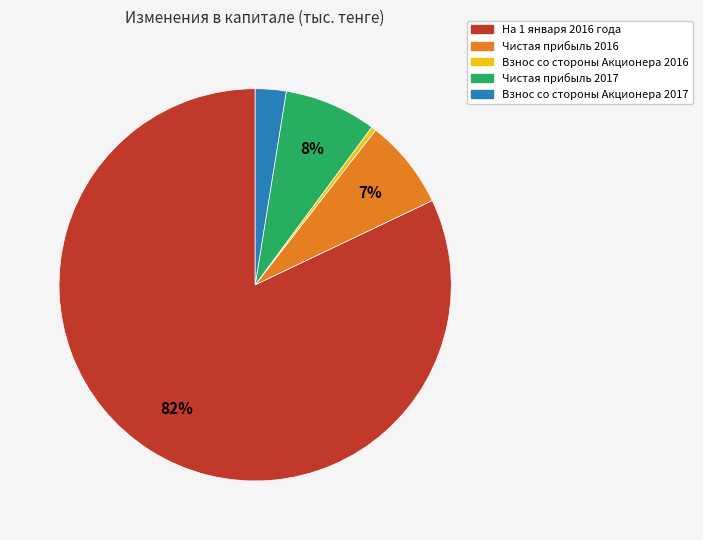

Which has a higher value, На 1 января 2016 года or Чистая прибыль 2017?

На 1 января 2016 года